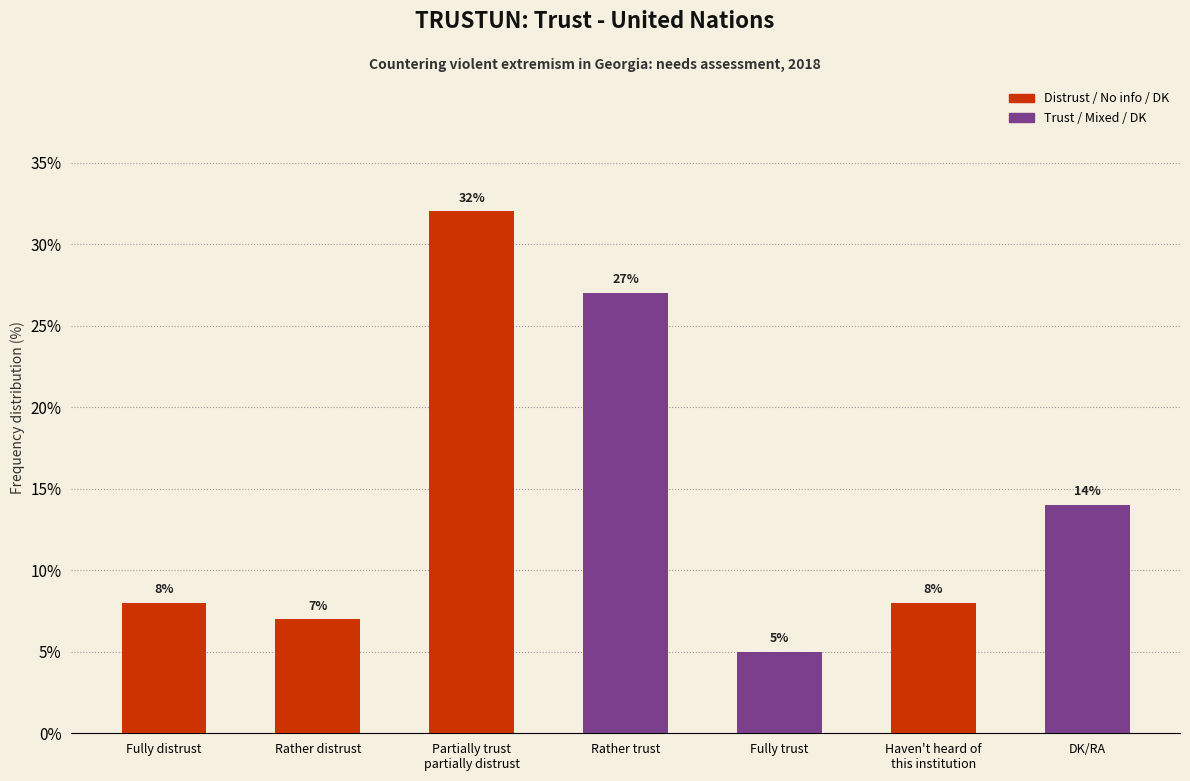

Which label corresponds to the largest value in the chart?

Partially trust
partially distrust